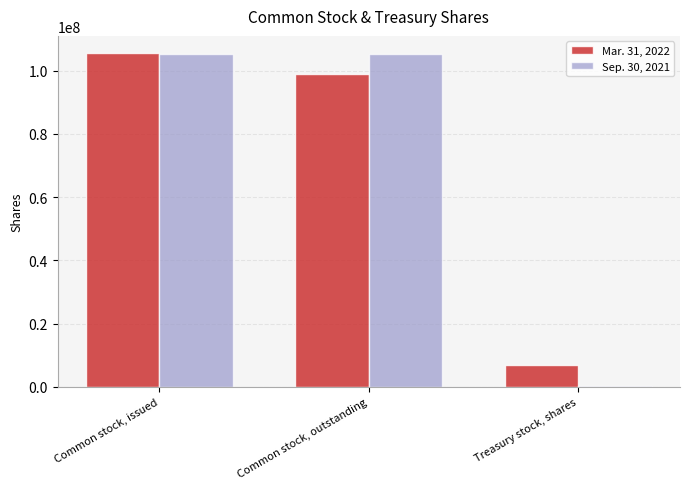

The Mar. 31, 2022 series shows 98900000 at Common stock, outstanding. True or false?

True